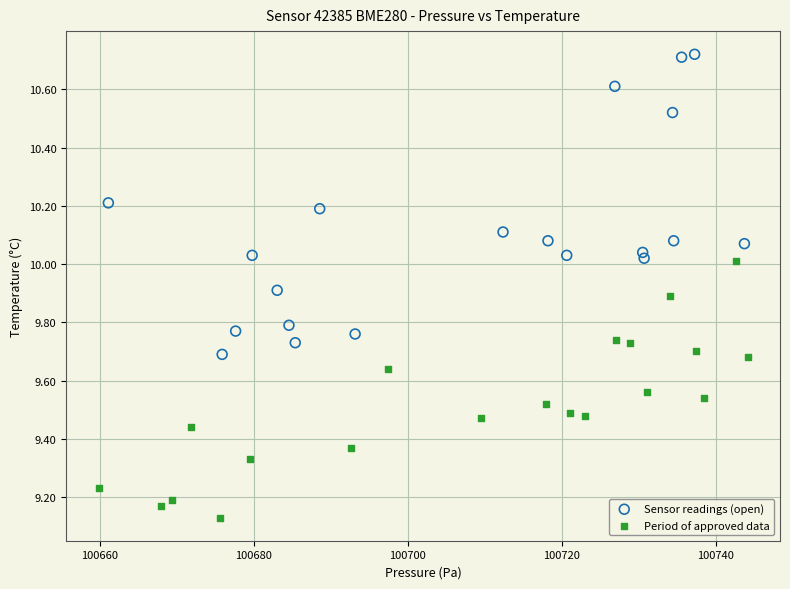

Which series has the widest spread of Y values?

Sensor readings (open)